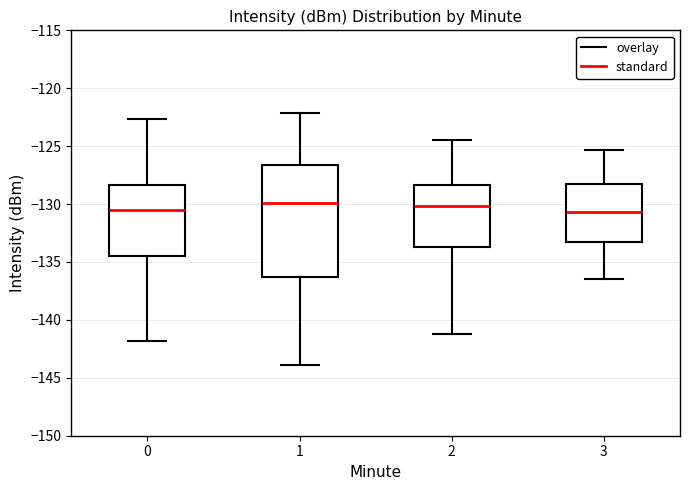

Where is the upper edge of the box at x = 0 on the y-axis? The values are not printed on the chart, so give them approximately, as read against the axis.

-128.5